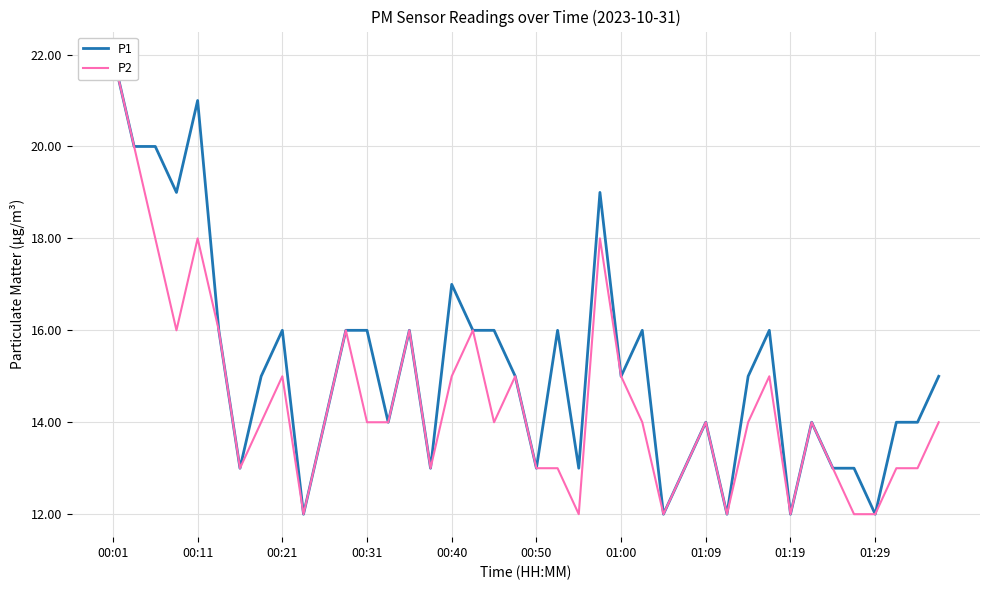

True or false: P1 and P2 intersect in this chart.

False